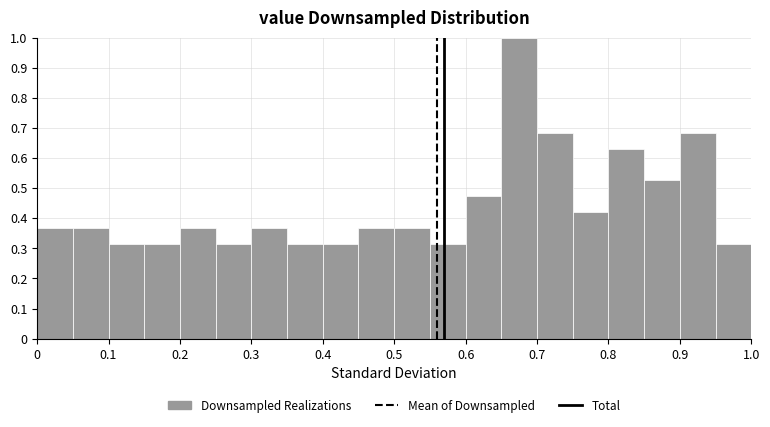

Reading left to right, list every bar in this chart as the range it spans on the x-axis followed by its height. The values are not printed on the chart, so give them approximately, as read against the axis.

0.00 to 0.05: 0.37
0.05 to 0.10: 0.37
0.10 to 0.15: 0.32
0.15 to 0.20: 0.32
0.20 to 0.25: 0.37
0.25 to 0.30: 0.32
0.30 to 0.35: 0.37
0.35 to 0.40: 0.32
0.40 to 0.45: 0.32
0.45 to 0.50: 0.37
0.50 to 0.55: 0.37
0.55 to 0.60: 0.32
0.60 to 0.65: 0.47
0.65 to 0.70: 1.00
0.70 to 0.75: 0.68
0.75 to 0.80: 0.42
0.80 to 0.85: 0.63
0.85 to 0.90: 0.53
0.90 to 0.95: 0.68
0.95 to 1.00: 0.32